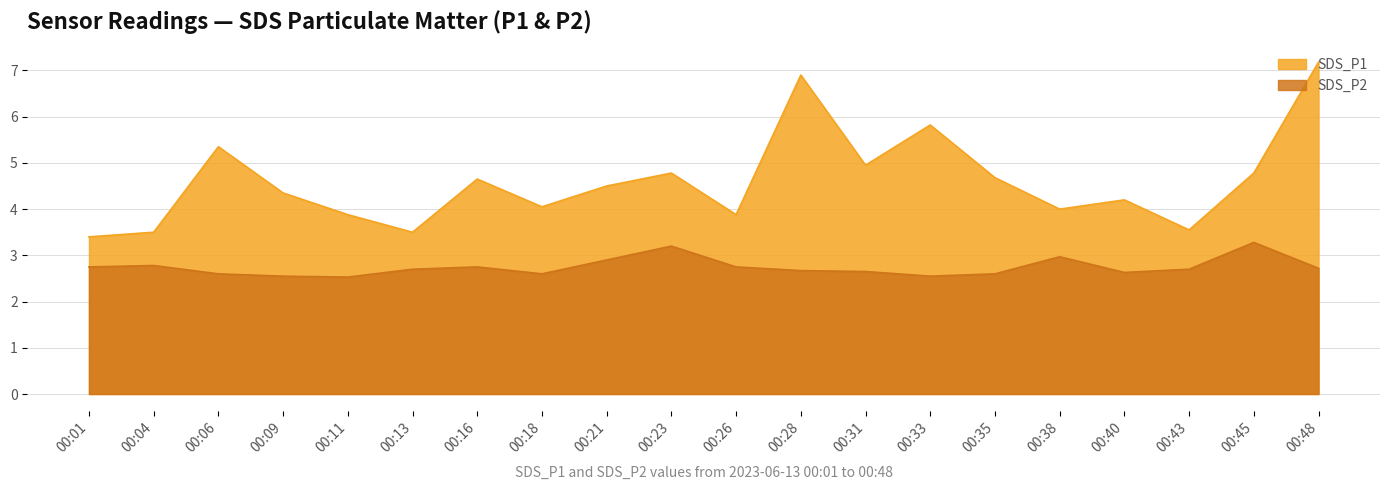

Reading left to right, list all the values displayed in this chart.

SDS_P1: 3.4	3.5	5.3	4.3	3.9	3.5	4.7	4.0	4.5	4.8	3.9	6.9	5.0	5.8	4.7	4.0	4.2	3.5	4.8	7.2
SDS_P2: 2.8	2.8	2.6	2.5	2.5	2.7	2.8	2.6	2.9	3.2	2.8	2.7	2.6	2.5	2.6	3.0	2.6	2.7	3.3	2.7